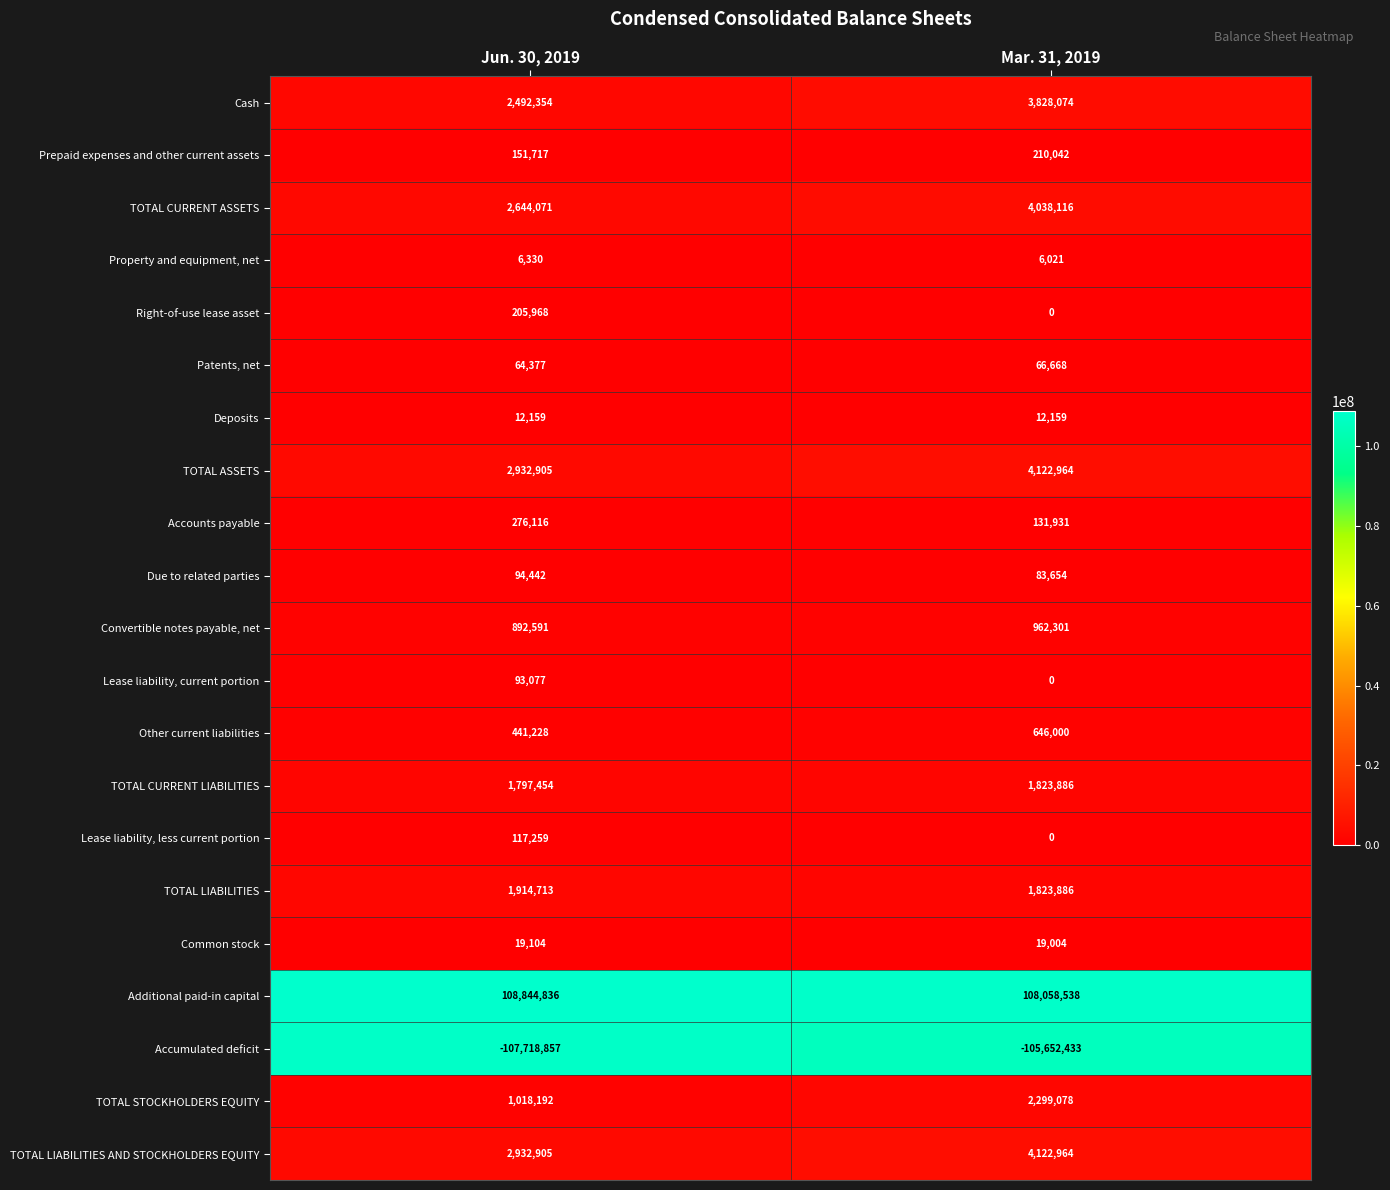

Which series has the largest total across all categories?

Additional paid-in capital